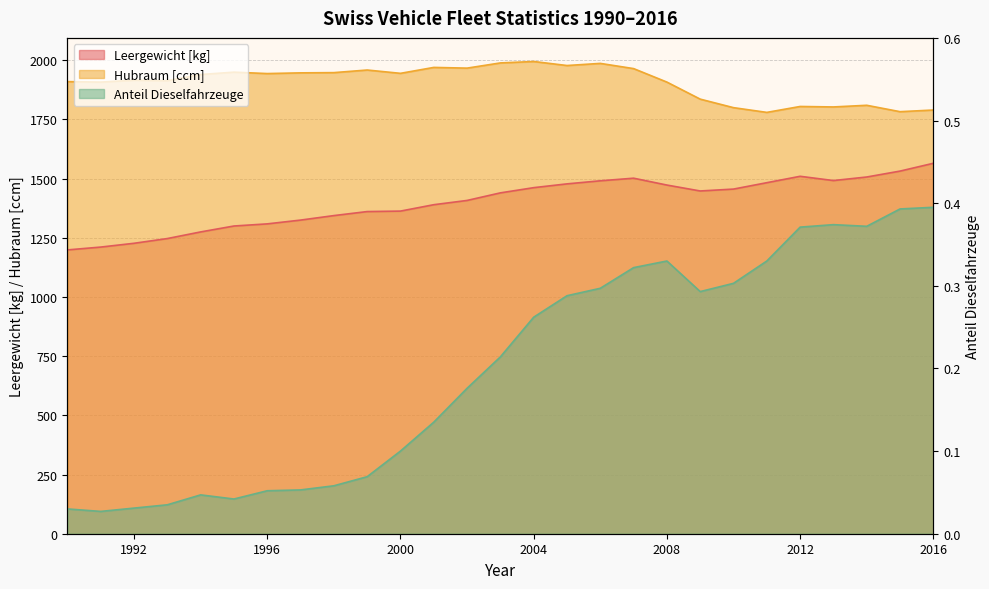

At which category does the chart reach its peak across all series?

2004